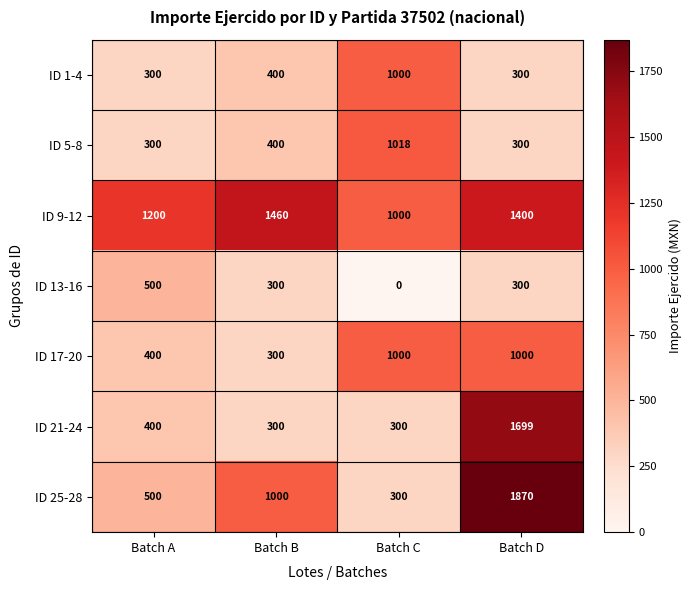

Which series changed the most between Batch B and Batch D?

ID 21-24